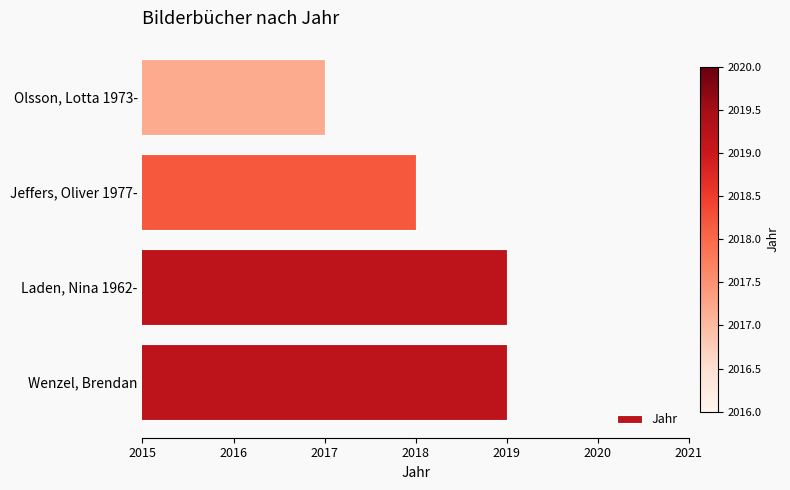

What is the ratio of the value at Olsson, Lotta 1973- to the value at Wenzel, Brendan?

1.0